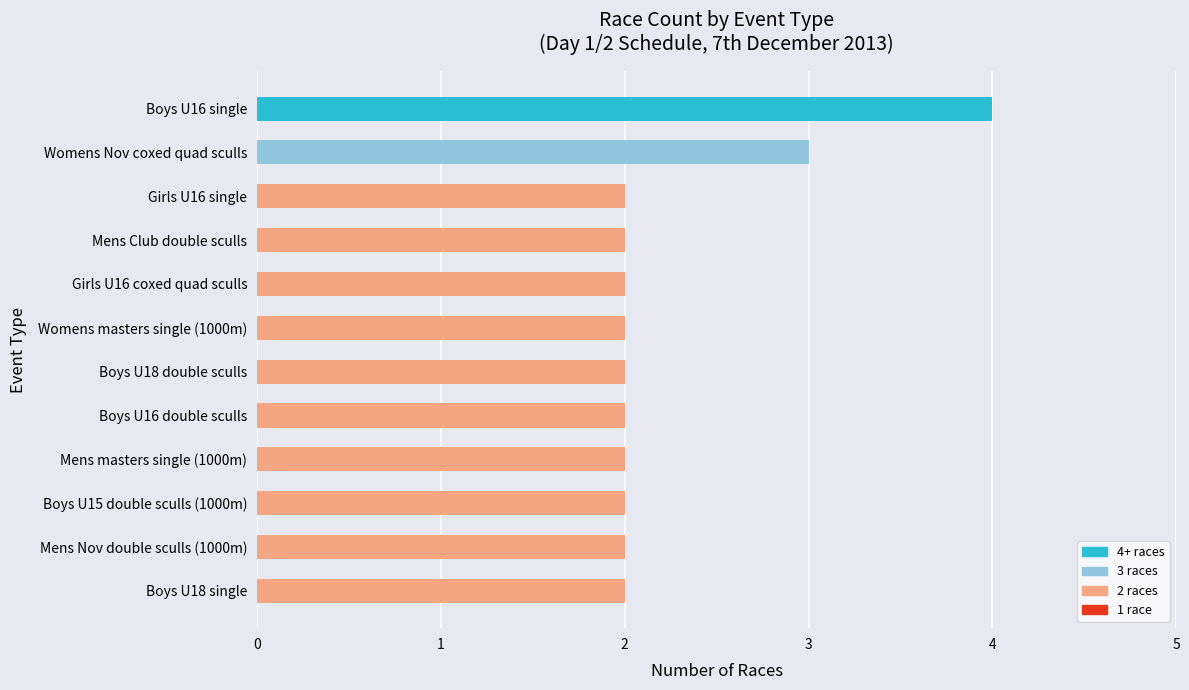

How many distinct data groups are displayed?

1